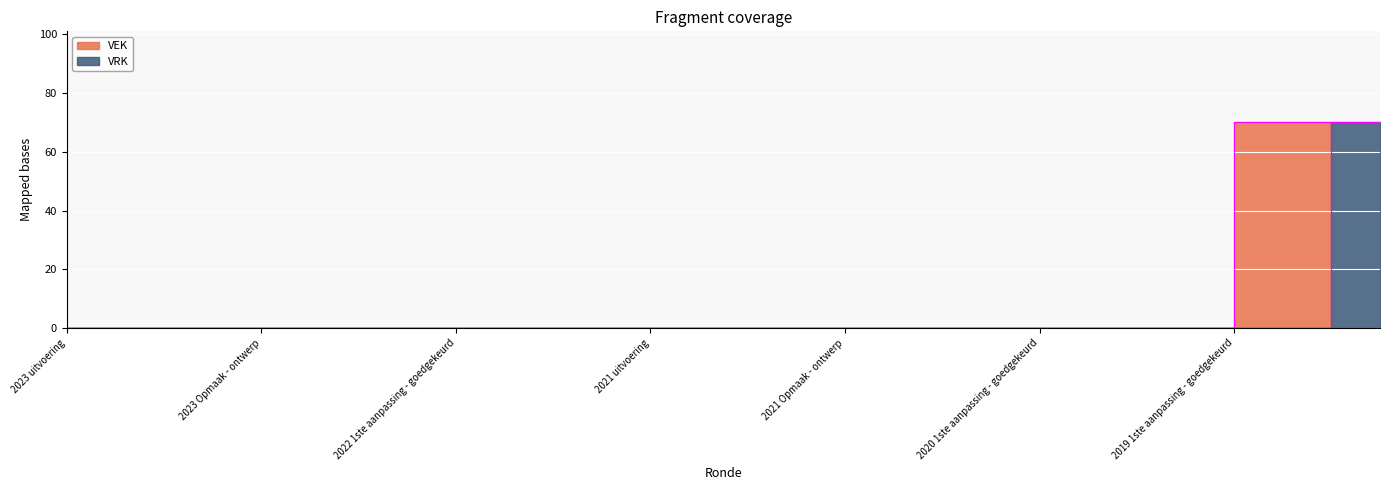

The VEK series shows 70 at 2019 1ste aanpassing - goedgekeurd. True or false?

True